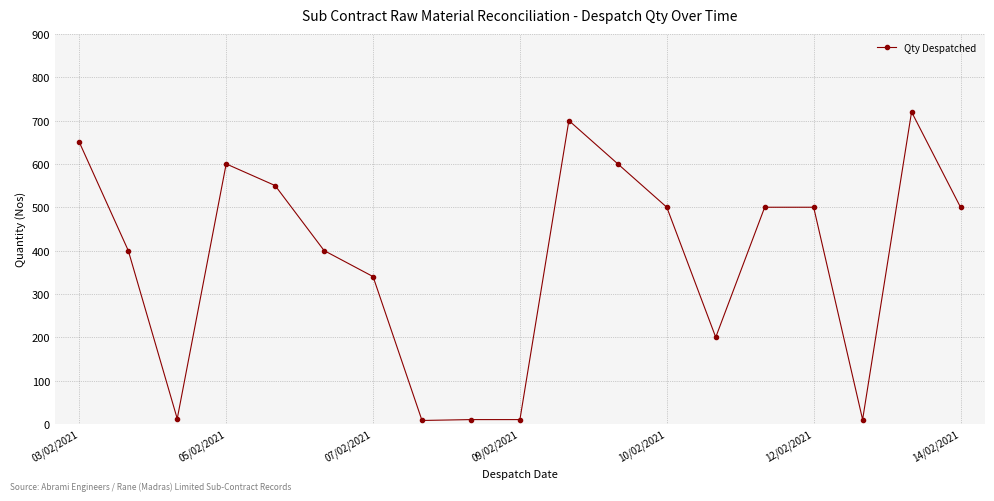

What is the sum of all values?

7210